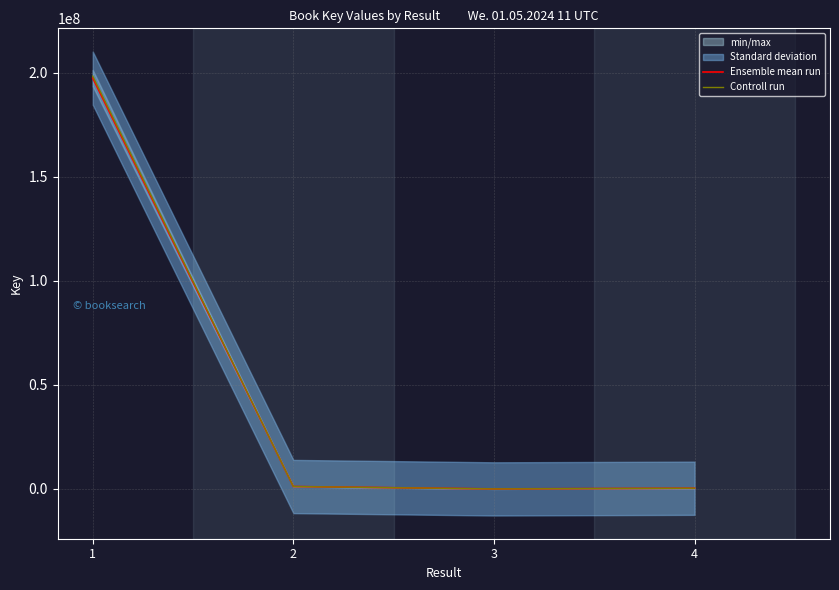

What is the sum of all Controll run values?

199822420.4